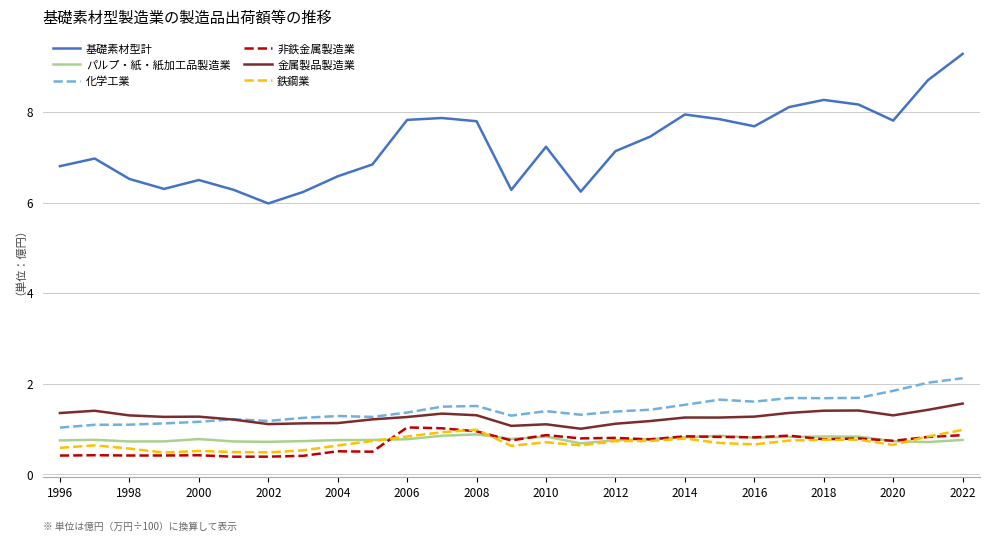

True or false: 鉄鋼業 has more than 1 interior local peaks.

True